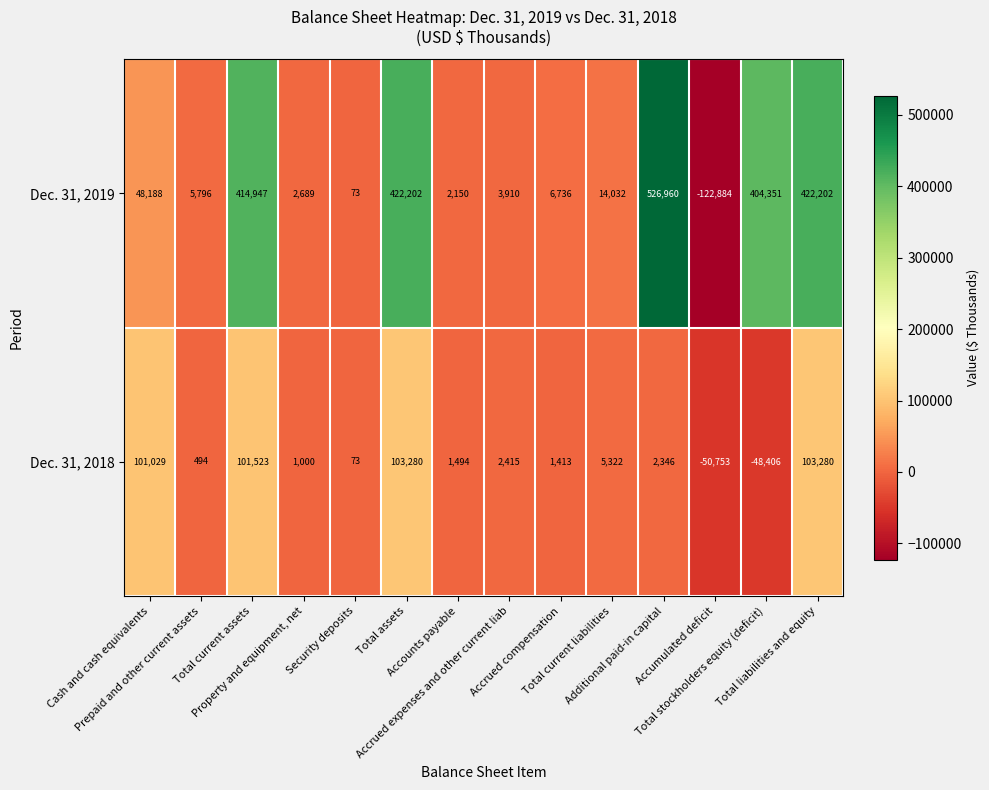

What is the smallest value displayed?

-122884